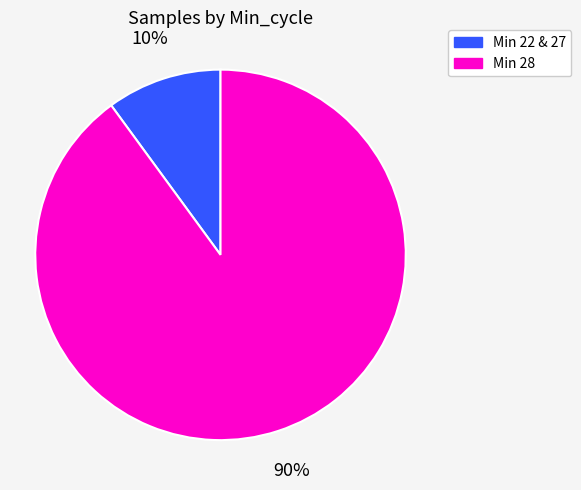

Between Min 22 & 27 and Min 28, which is larger?

Min 28